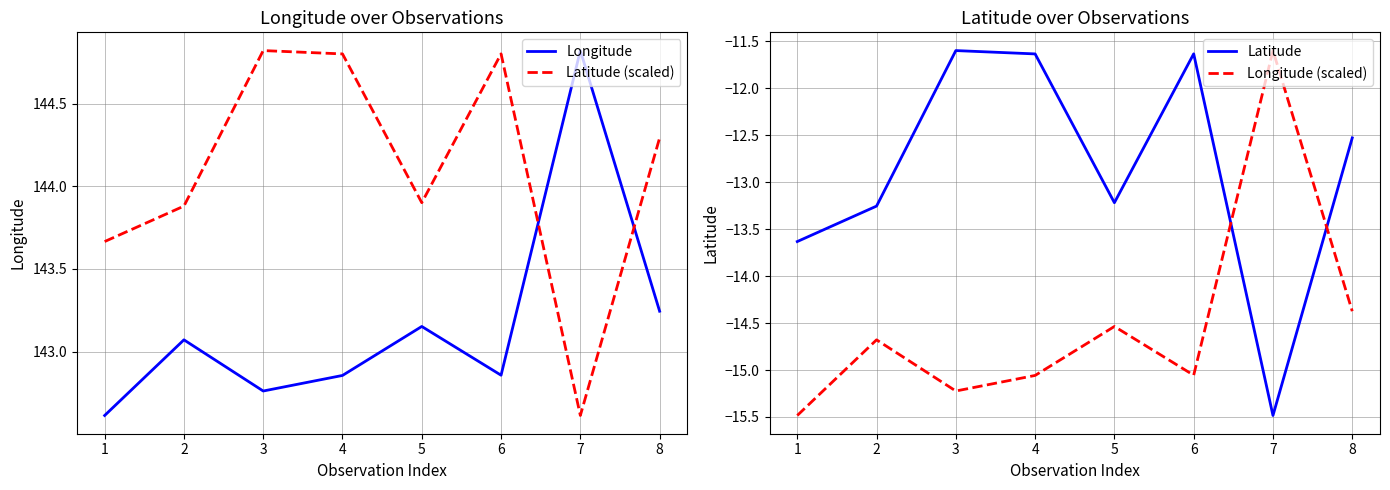

Reading left to right, transcribe all the data shown in this chart.

Longitude: 142.6	143.1	142.8	142.9	143.2	142.9	144.8	143.2
Latitude (scaled): 143.7	143.9	144.8	144.8	143.9	144.8	142.6	144.3
Latitude: -13.6	-13.3	-11.6	-11.6	-13.2	-11.6	-15.5	-12.5
Longitude (scaled): -15.5	-14.7	-15.2	-15.1	-14.5	-15.1	-11.6	-14.4